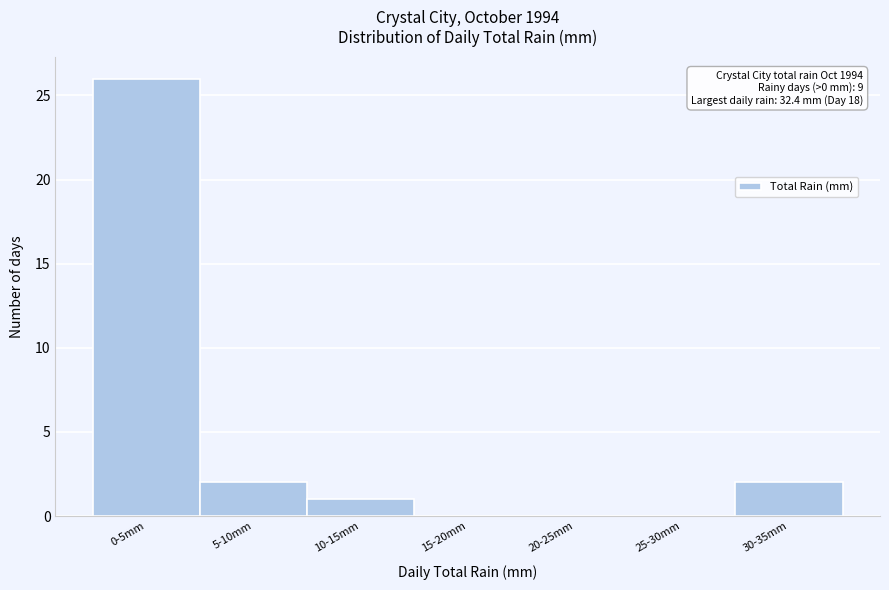

Reading left to right, what are all the values shown in this chart?

0-5mm=26	5-10mm=2	10-15mm=1	15-20mm=0	20-25mm=0	25-30mm=0	30-35mm=2